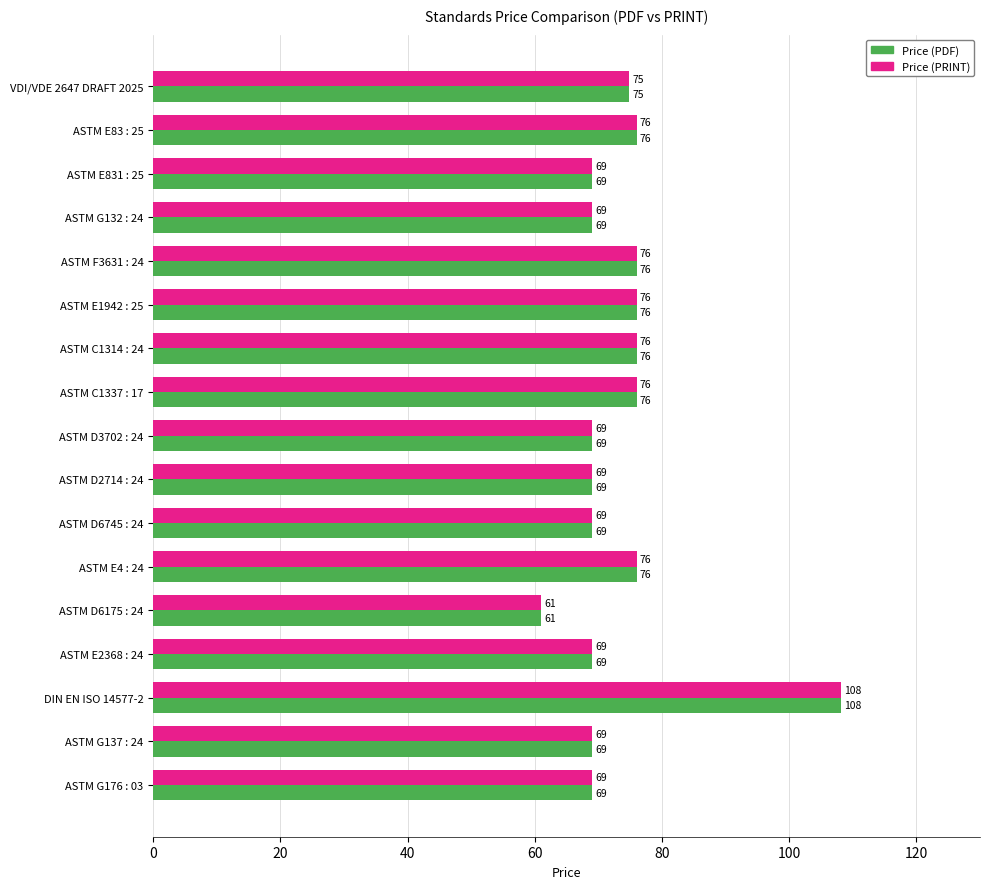

At which category is the sum across all series the highest?

DIN EN ISO 14577-2